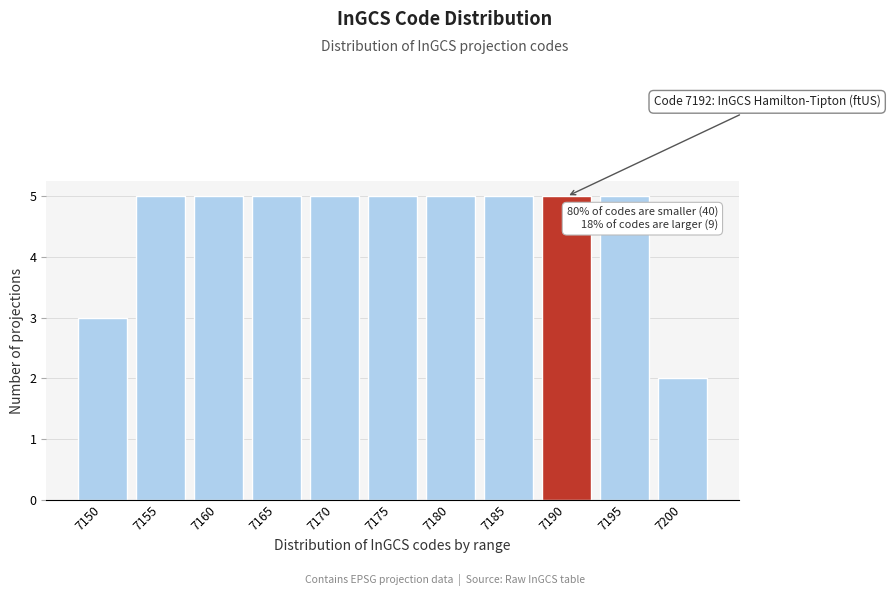

Reading right to left, list all the values displayed in this chart.

2	5	5	5	5	5	5	5	5	5	3